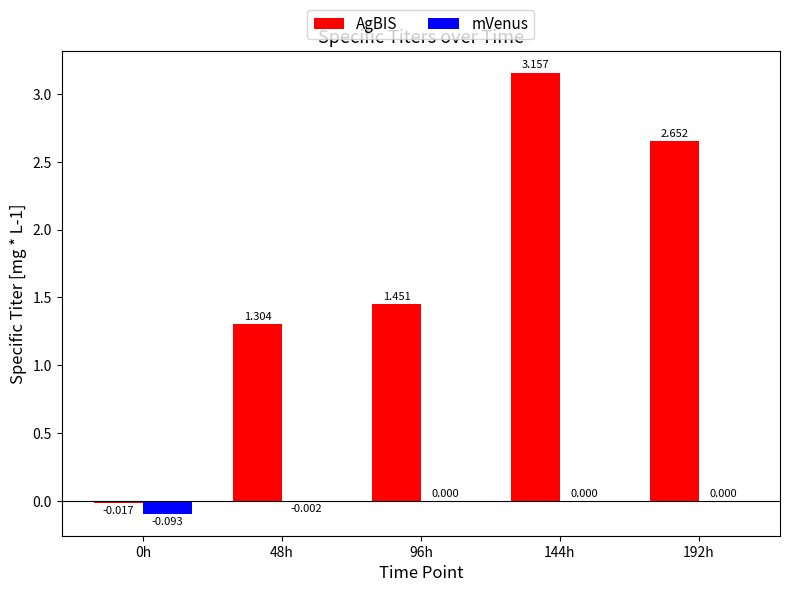

Is the value of AgBIS at 144h greater than the value of mVenus at 192h?

Yes